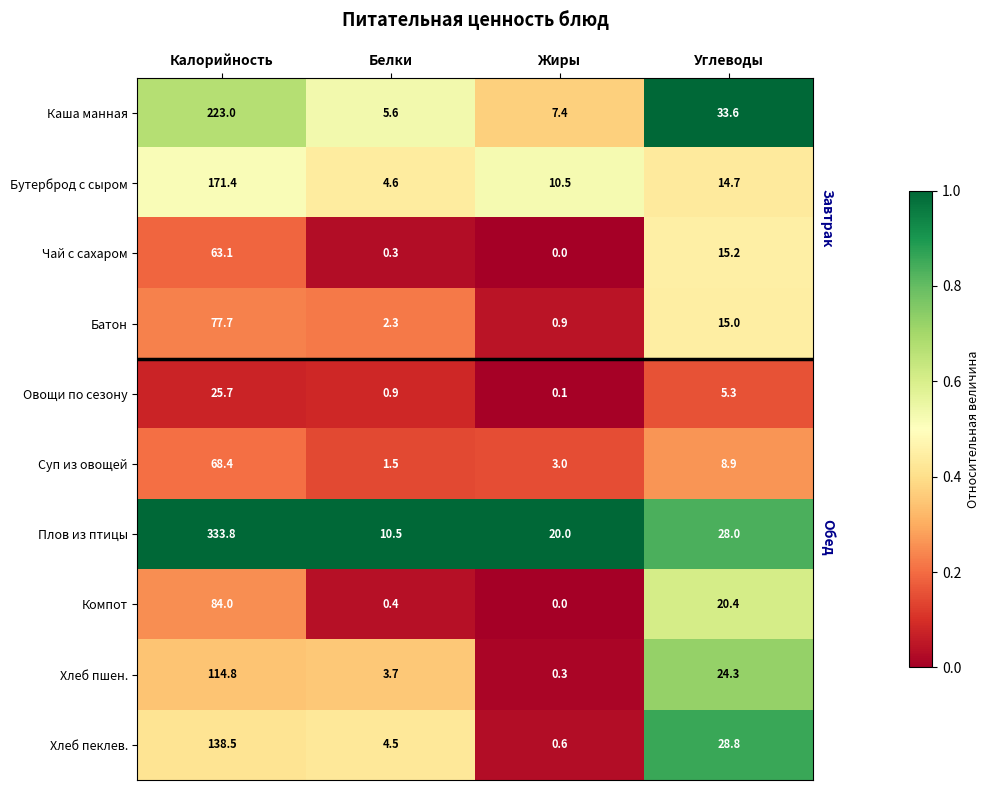

Which series changed the most between Калорийность and Жиры?

Плов из птицы